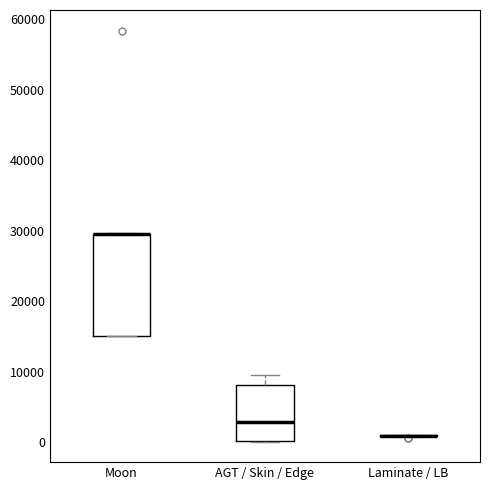

Reading left to right, transcribe this box plot: for each box, give where its median line is, the range the box spans, and where its two whiskers end, as read against the y-axis. The values are not printed on the chart, so give them approximately, as read against the axis.

Moon: median 29000 (drawn on the box's upper edge), box 15000 to 29000, whiskers 15000 to 30000
AGT / Skin / Edge: median 3000, box 0 to 8000, whiskers 0 to 9000
Laminate / LB: box collapsed to a line at 1000, whiskers 1000 to 1000